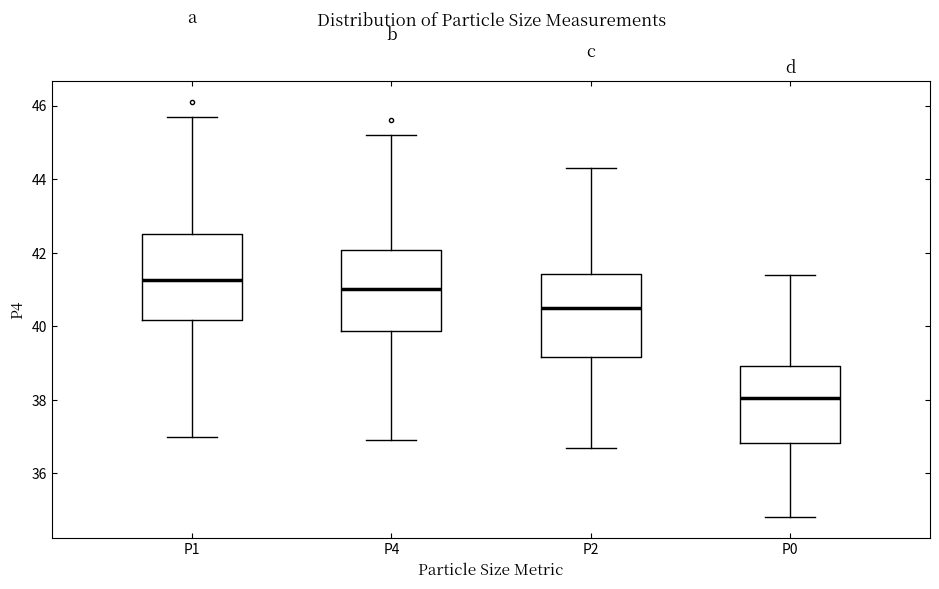

Reading left to right, transcribe this box plot: for each box, give where its median line is, the range the box spans, and where its two whiskers end, as read against the y-axis. The values are not printed on the chart, so give them approximately, as read against the axis.

P1: median 41.2, box 40.2 to 42.6, whiskers 37.0 to 45.8
P4: median 41.0, box 39.8 to 42.0, whiskers 37.0 to 45.2
P2: median 40.6, box 39.2 to 41.4, whiskers 36.8 to 44.4
P0: median 38.0, box 36.8 to 39.0, whiskers 34.8 to 41.4